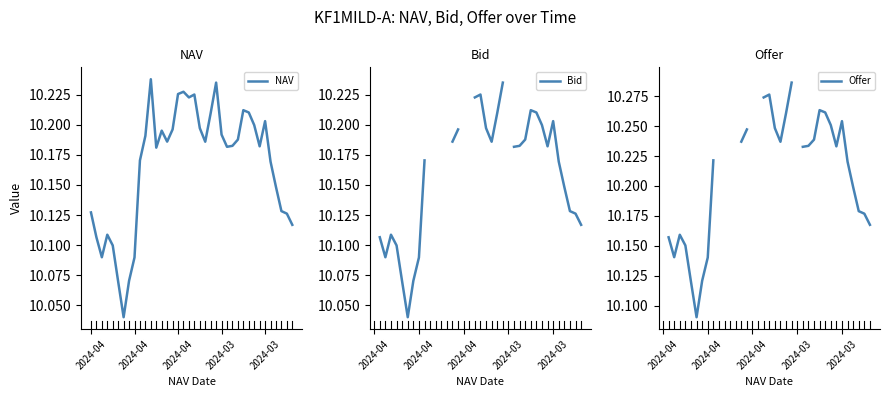

How many interior local peaks does the NAV series have?

8